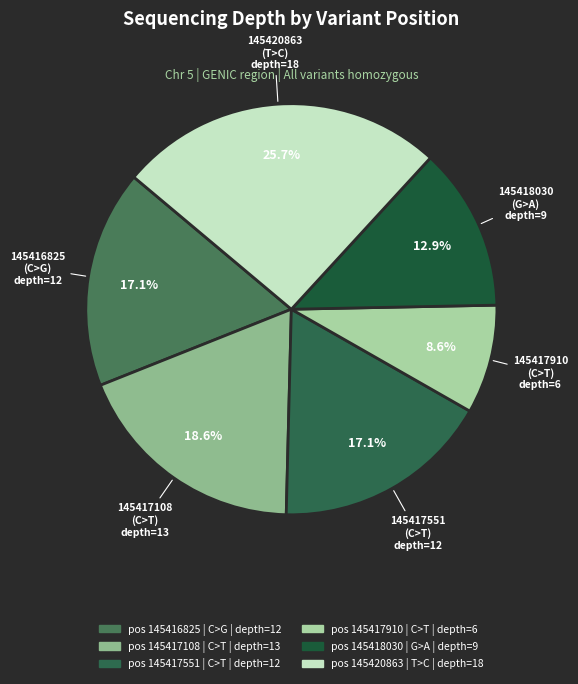

How many segments does this pie chart have?

6